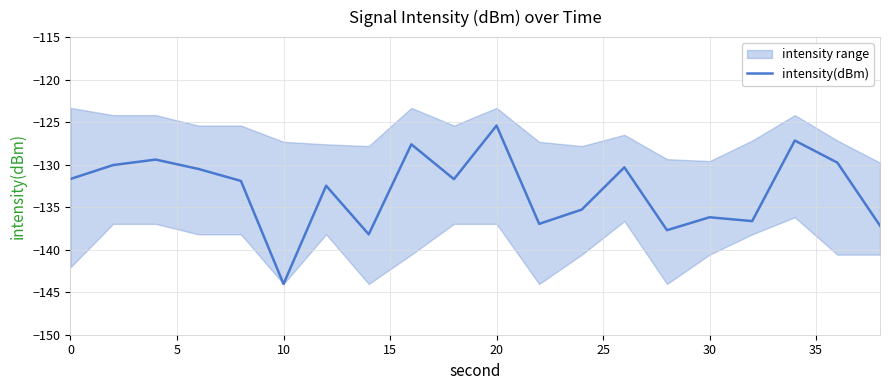

What is the maximum value for intensity(dBm)?

-125.4